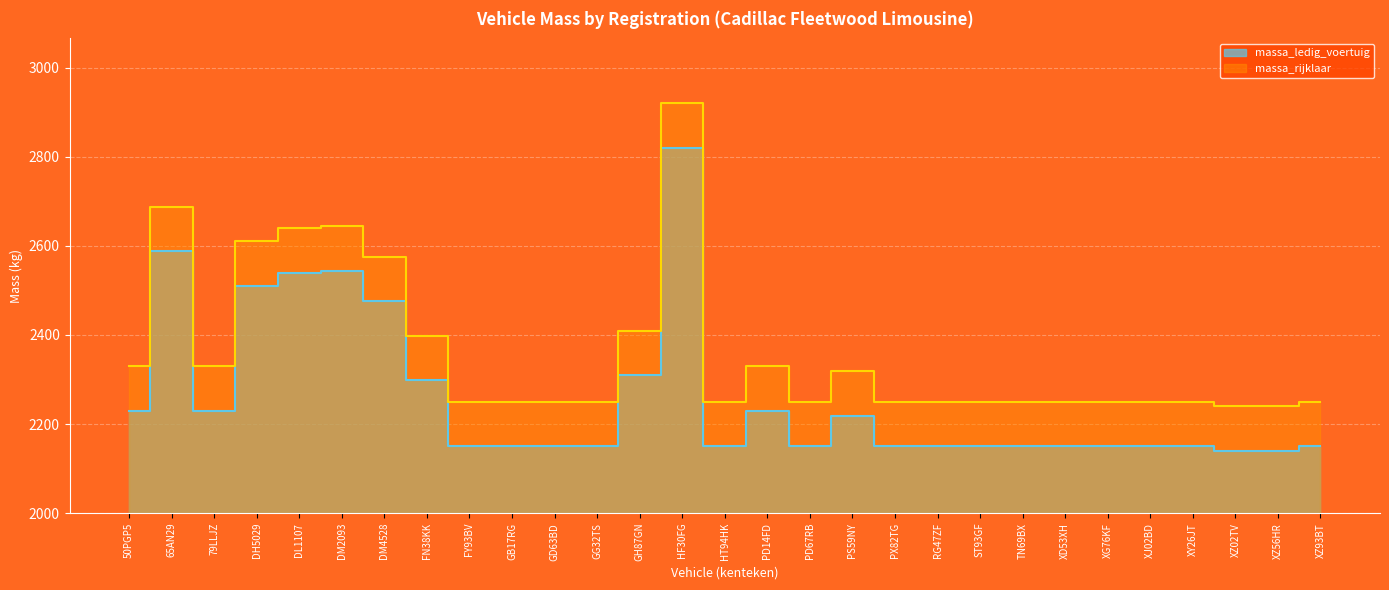

At which category does massa_ledig_voertuig reach its first local valley?

79LLJZ